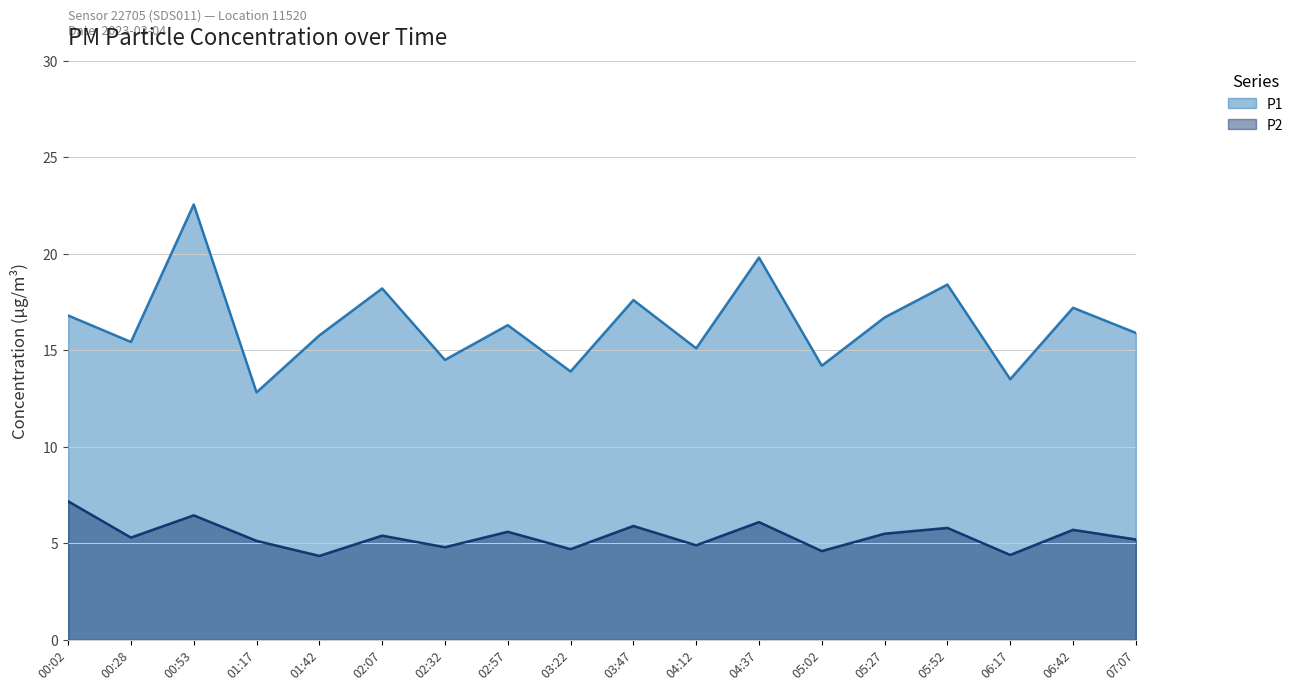

What is the spread (max minus min) of values at 00:02?

9.6